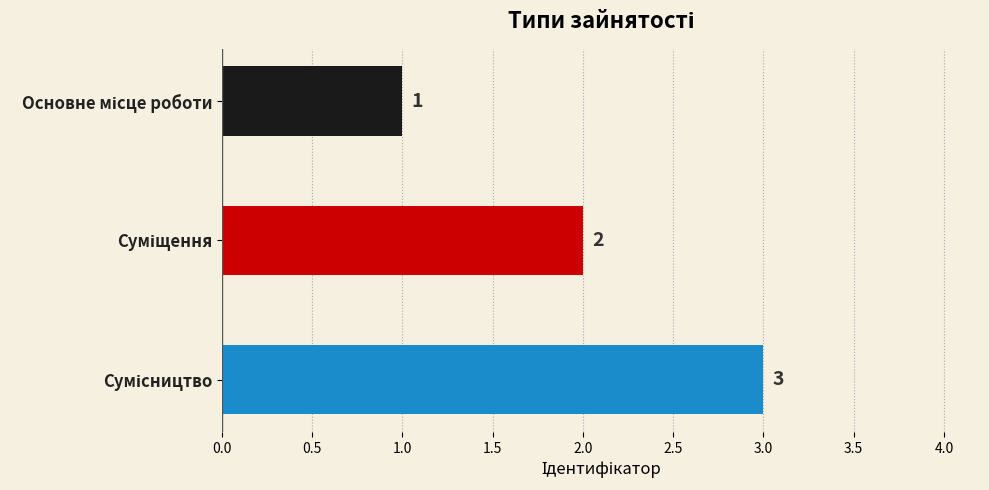

What is the value of the 3rd bar from the top?

3